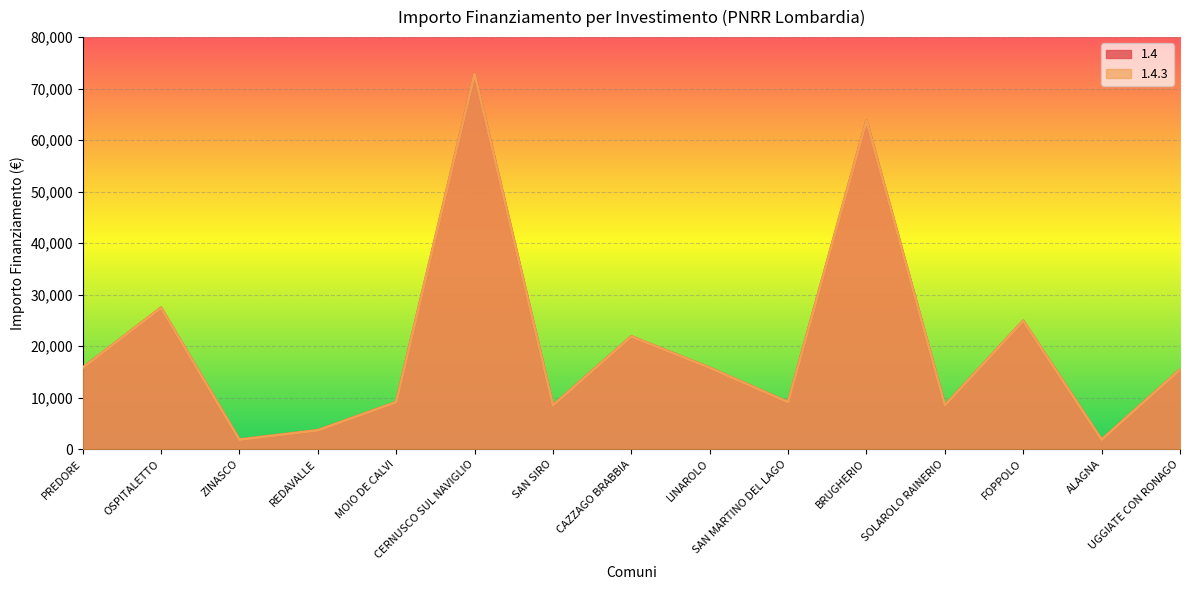

How many lines are shown in the chart?

2